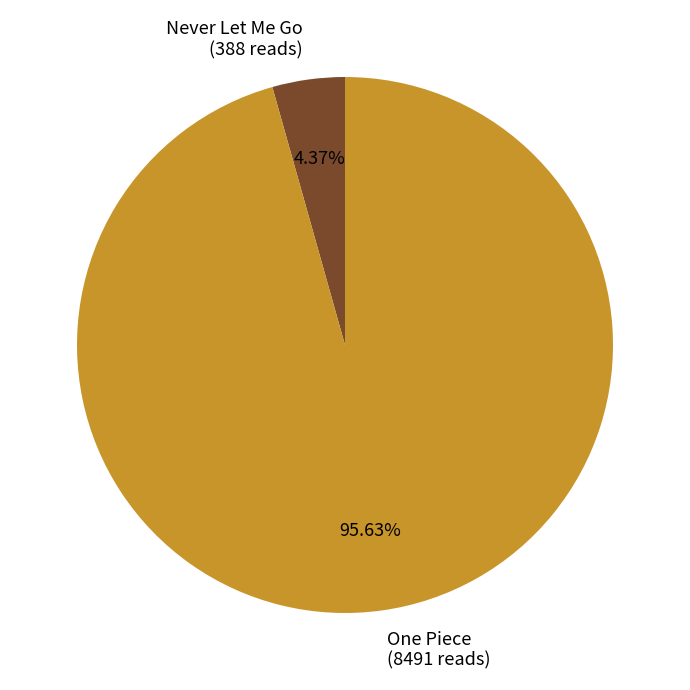

What is the smallest slice in the pie chart?

Never Let Me Go